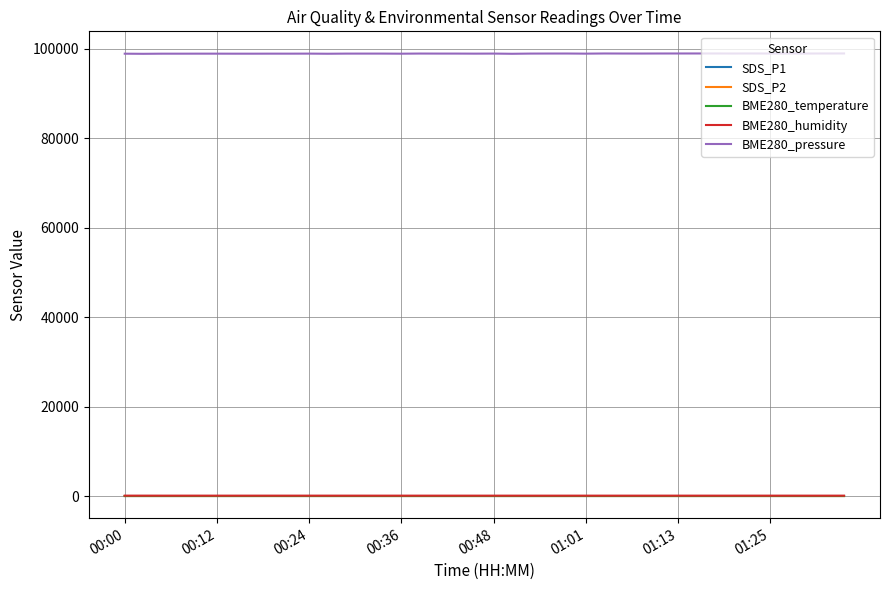

Which series has the widest spread of values?

BME280_pressure